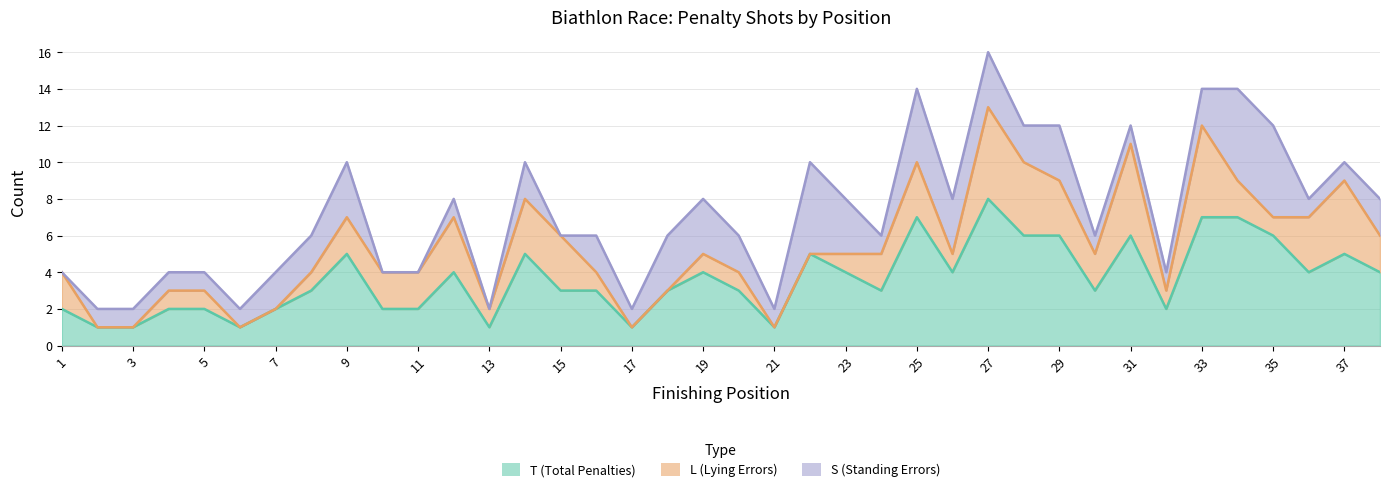

What is the total value across all series at 24?

6